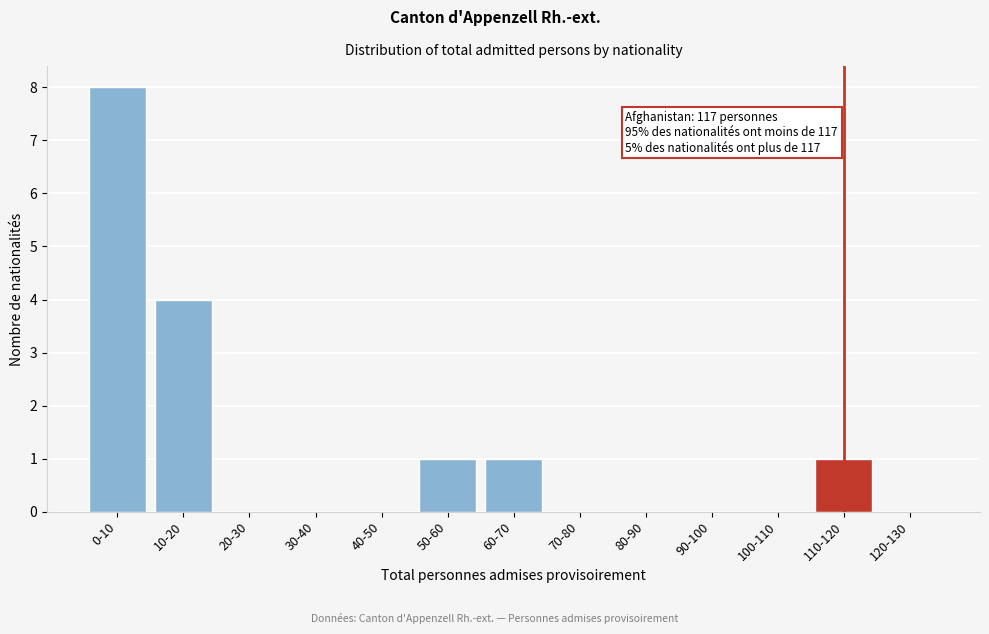

Which has a higher value, 50-60 or 40-50?

50-60